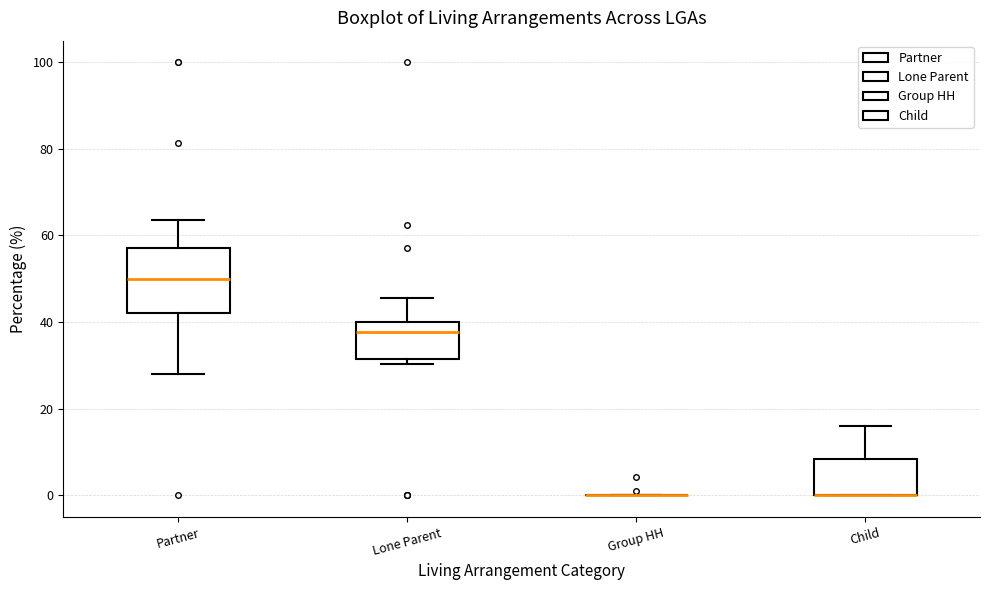

Reading left to right, read every box against the y-axis: the position of its median line, the range the box covers, and the ends of its whiskers. The values are not printed on the chart, so give them approximately, as read against the axis.

Partner: median 50, box 42 to 58, whiskers 28 to 64
Lone Parent: median 38, box 32 to 40, whiskers 30 to 46
Group HH: box collapsed to a line at 0, whiskers 0 to 0
Child: median 0 (drawn on the box's lower edge), box 0 to 8, whiskers 0 to 16